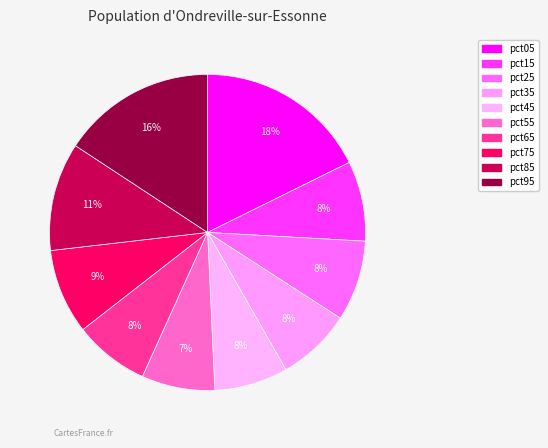

Which category has the biggest portion of the pie?

pct05